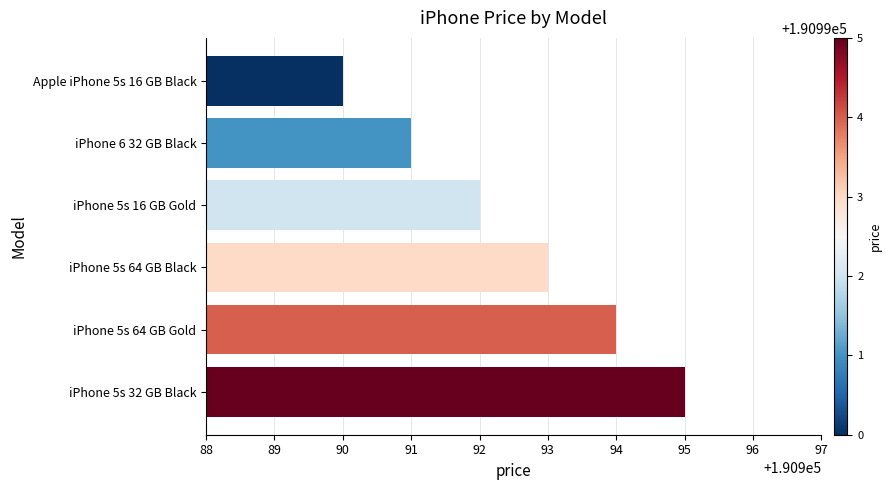

What is the label of the 6th bar from the top?

iPhone 5s 32 GB Black